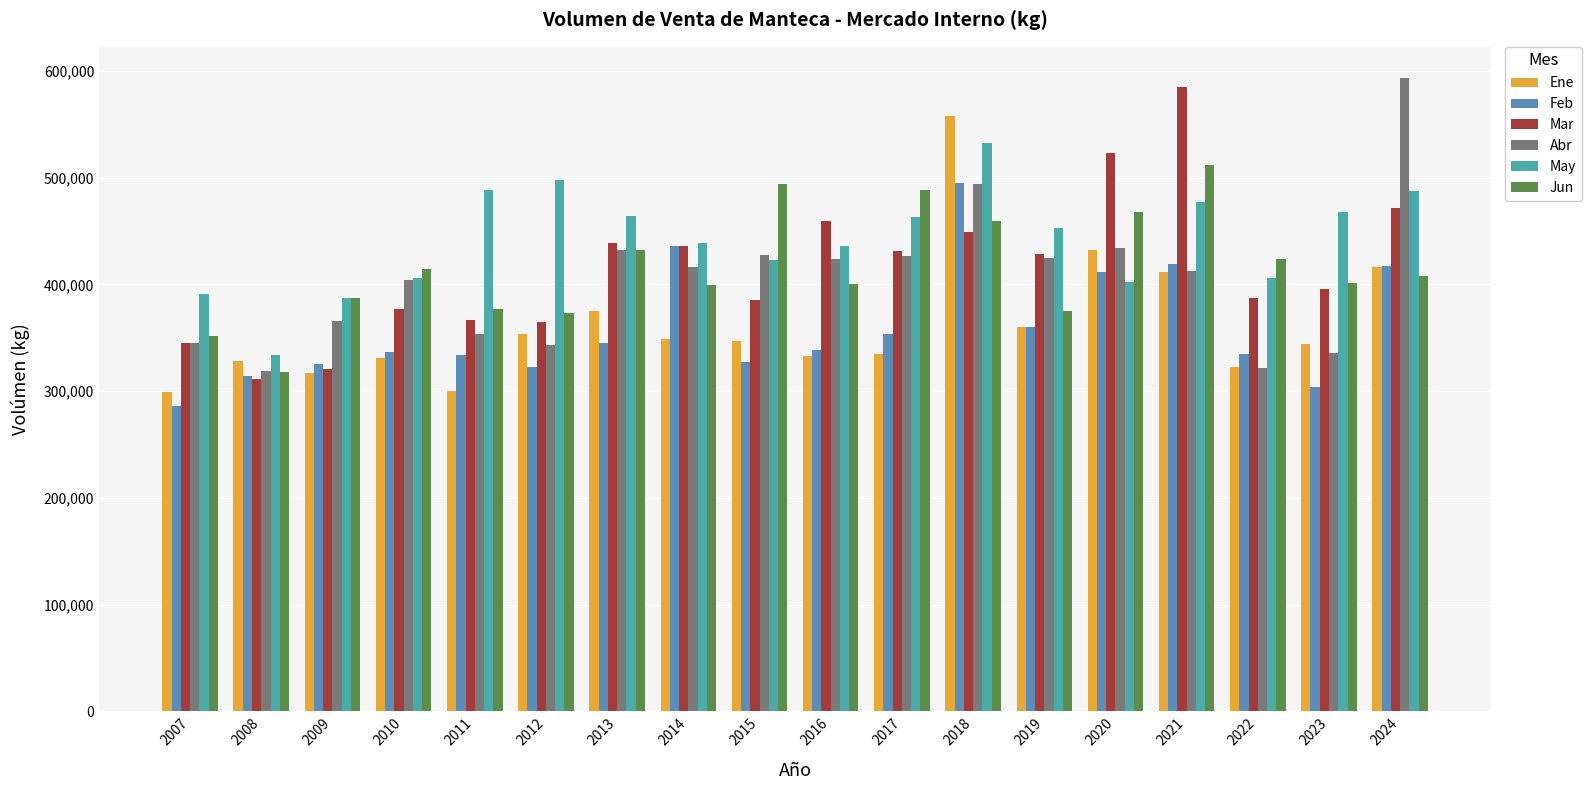

How many groups of bars are there?

18